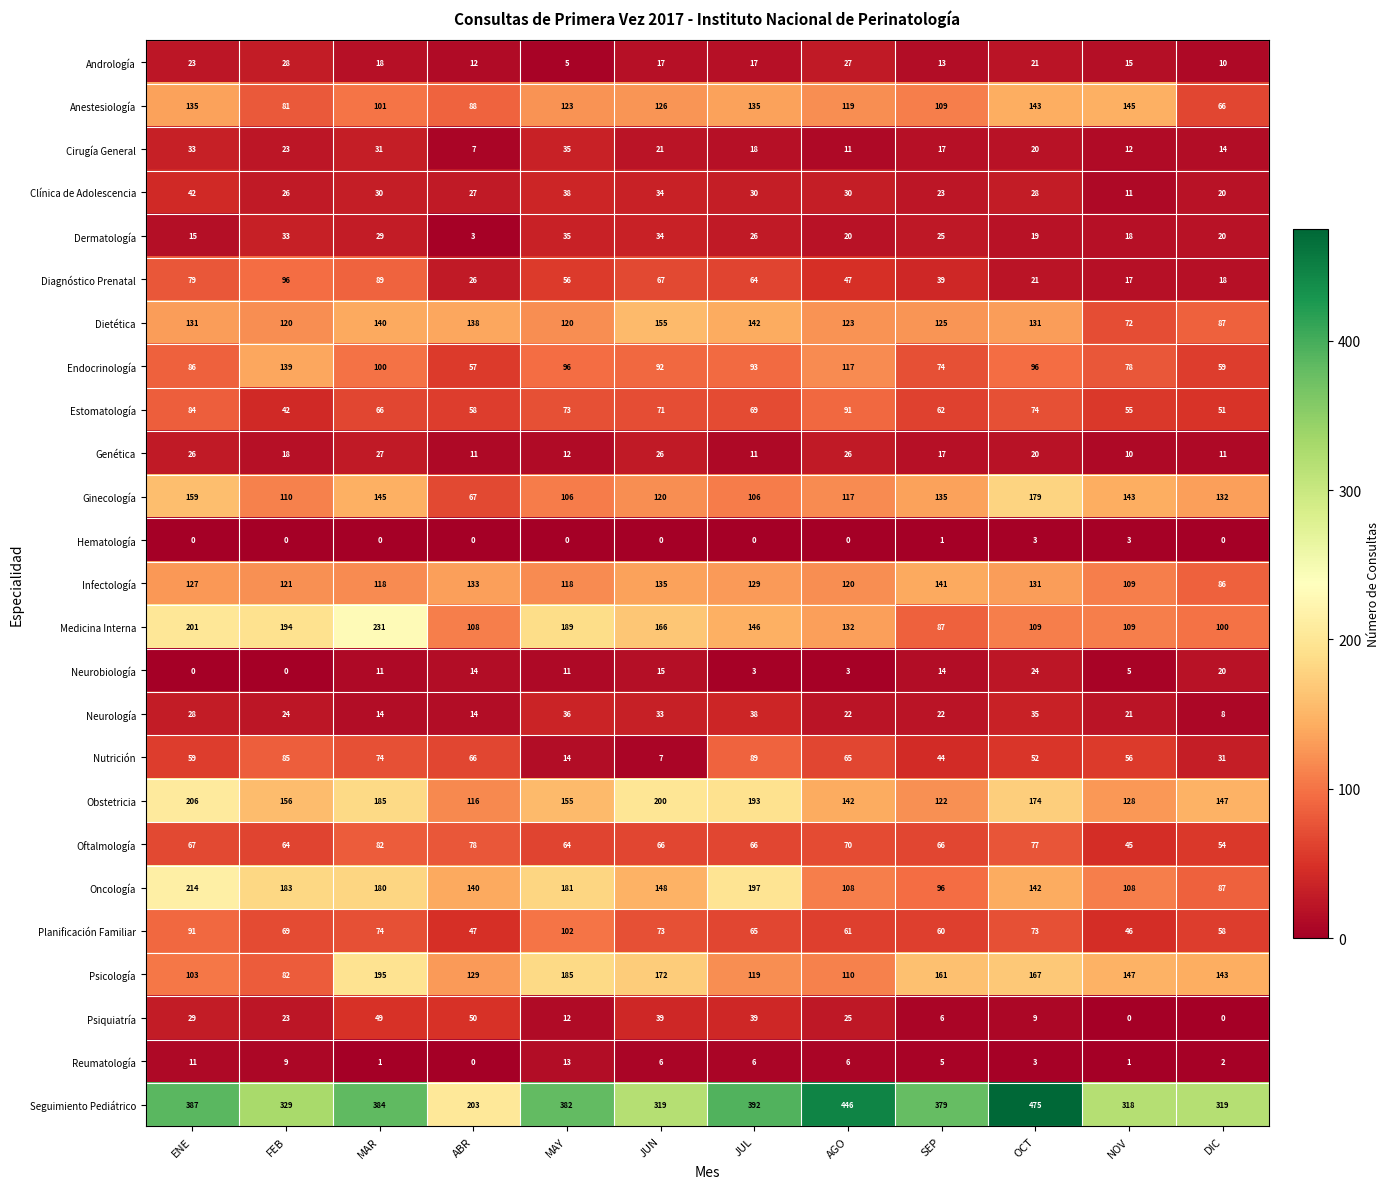

Which series has the largest range (max minus min)?

Seguimiento Pediátrico